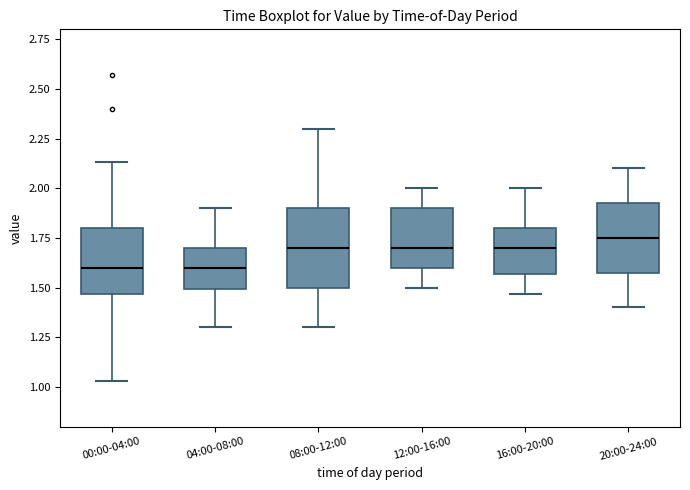

Where is the upper edge of the box for 16:00-20:00 on the y-axis? The values are not printed on the chart, so give them approximately, as read against the axis.

1.80